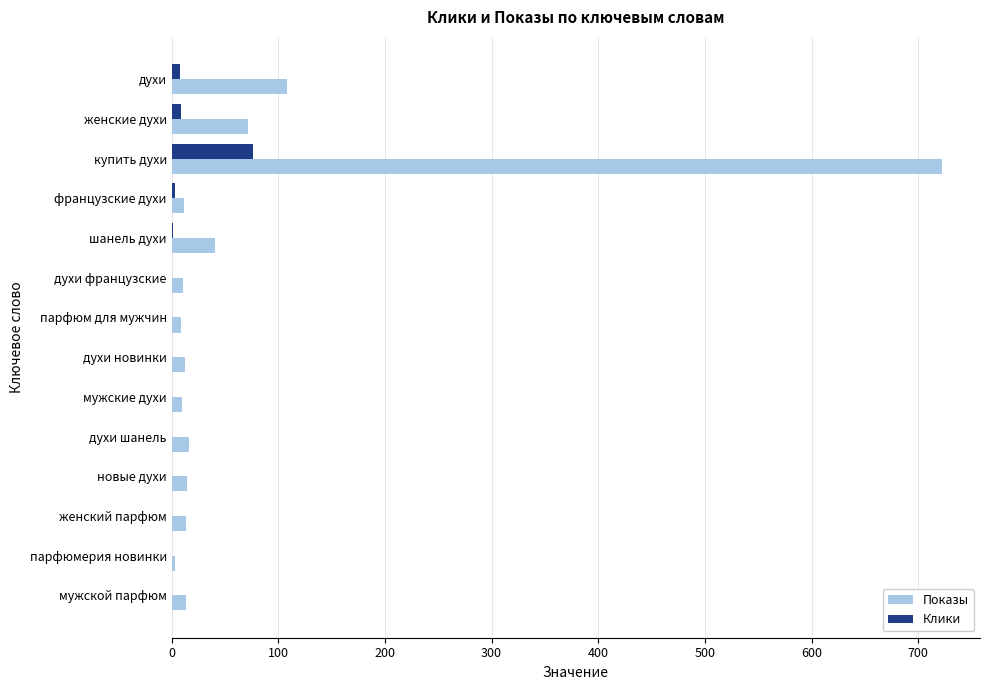

Which label corresponds to the largest value in the chart?

купить духи